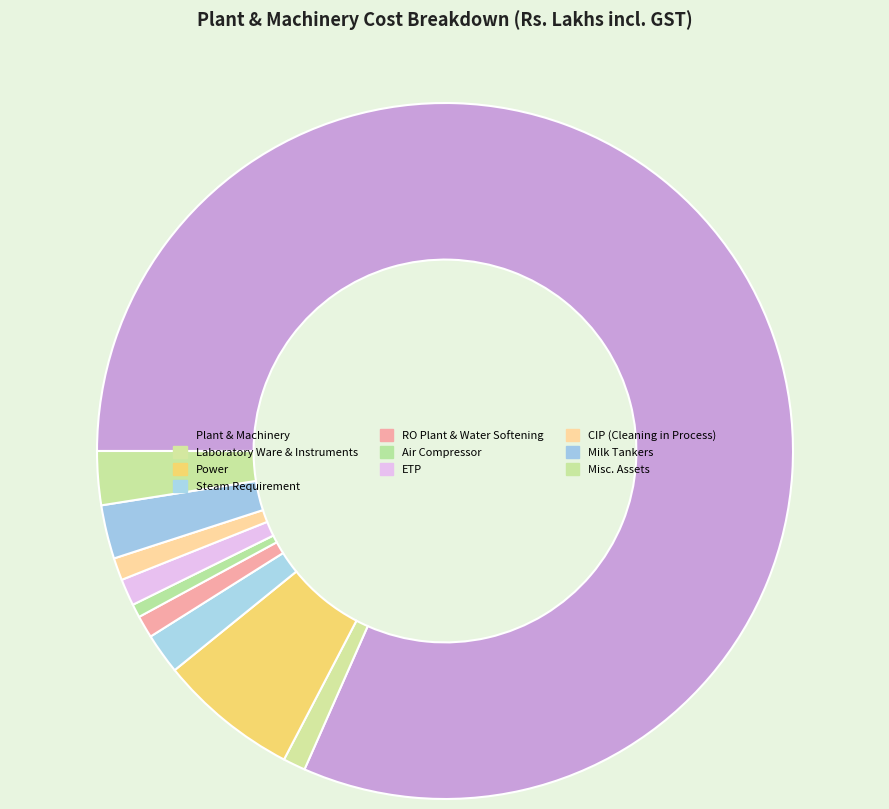

Which category has the biggest portion of the pie?

Plant & Machinery